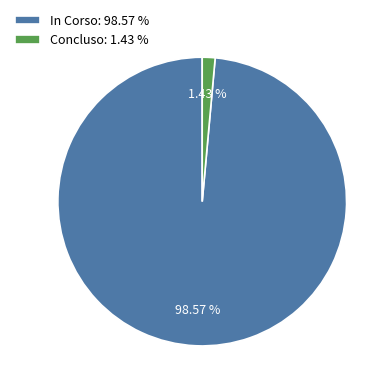

To the nearest percent, what is the average slice percentage?

50%